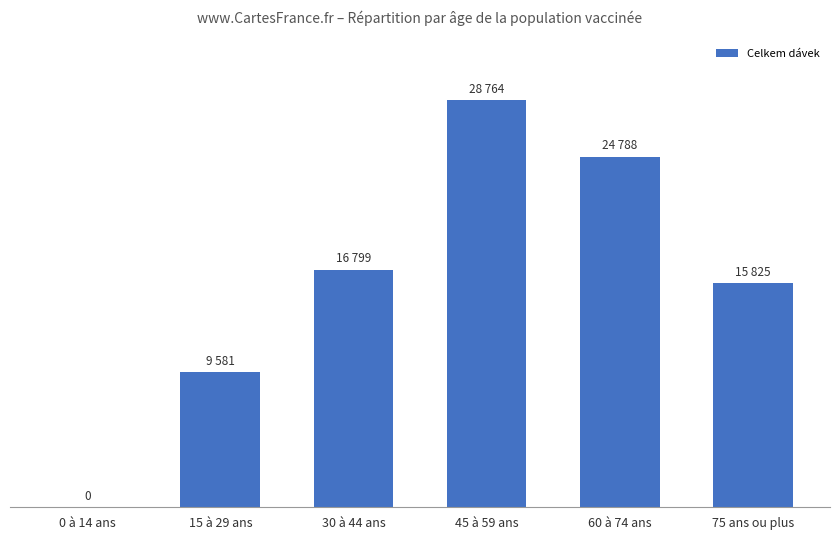

Reading left to right, transcribe all the data shown in this chart.

0	9581	16799	28764	24788	15825